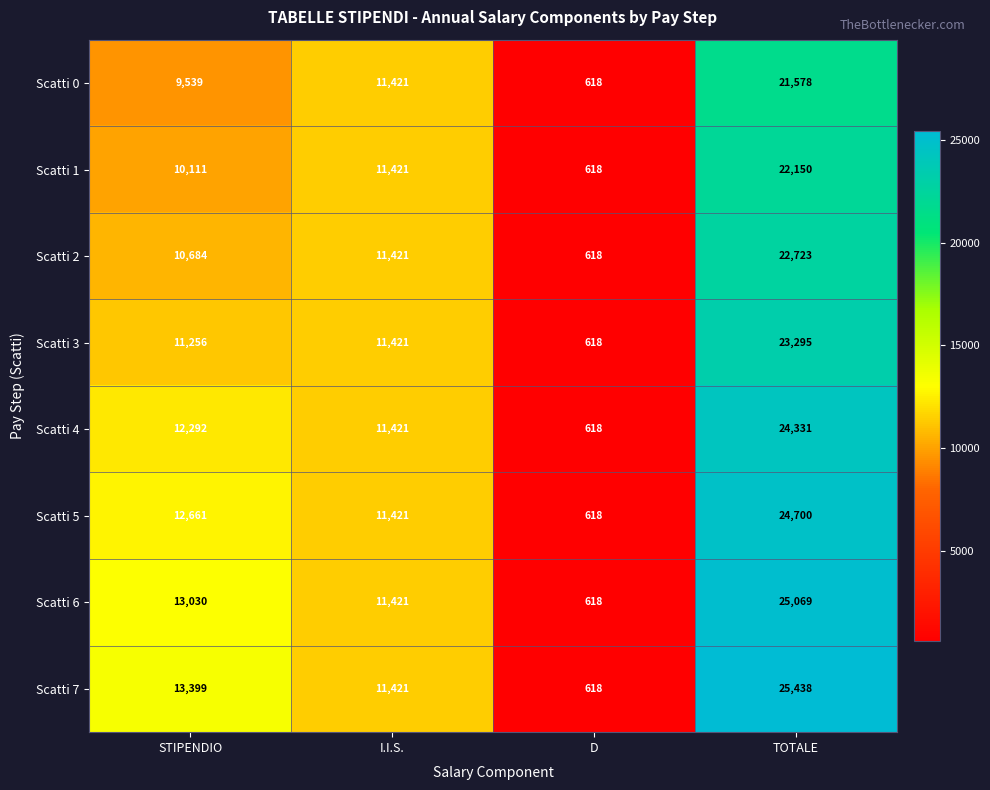

What is the total value across all series at TOTALE?

189284